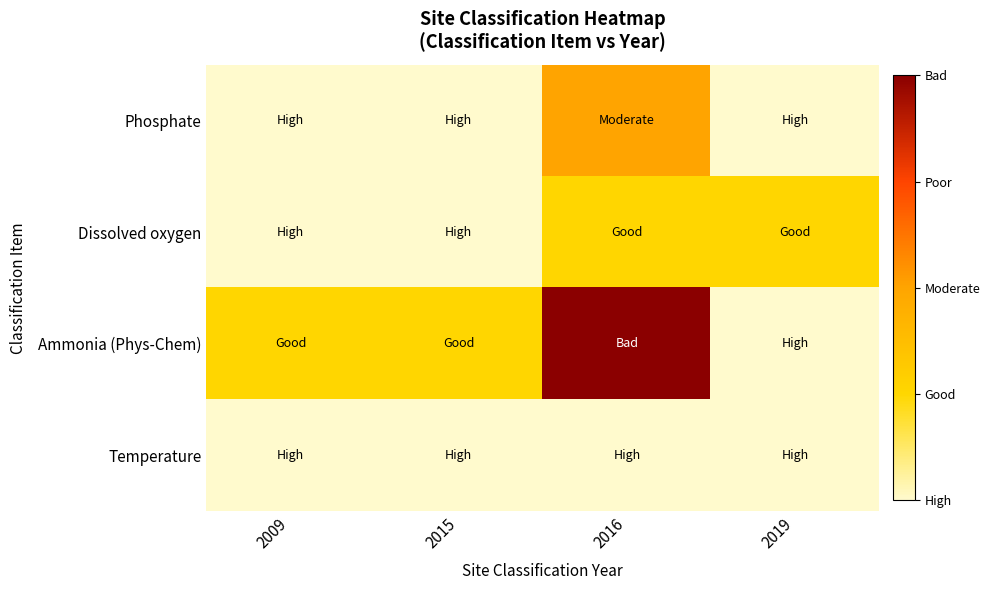

Reading right to left, list all the values displayed in this chart.

Phosphate: 2019=1	2016=3	2015=1	2009=1
Dissolved oxygen: 2019=2	2016=2	2015=1	2009=1
Ammonia (Phys-Chem): 2019=1	2016=5	2015=2	2009=2
Temperature: 2019=1	2016=1	2015=1	2009=1